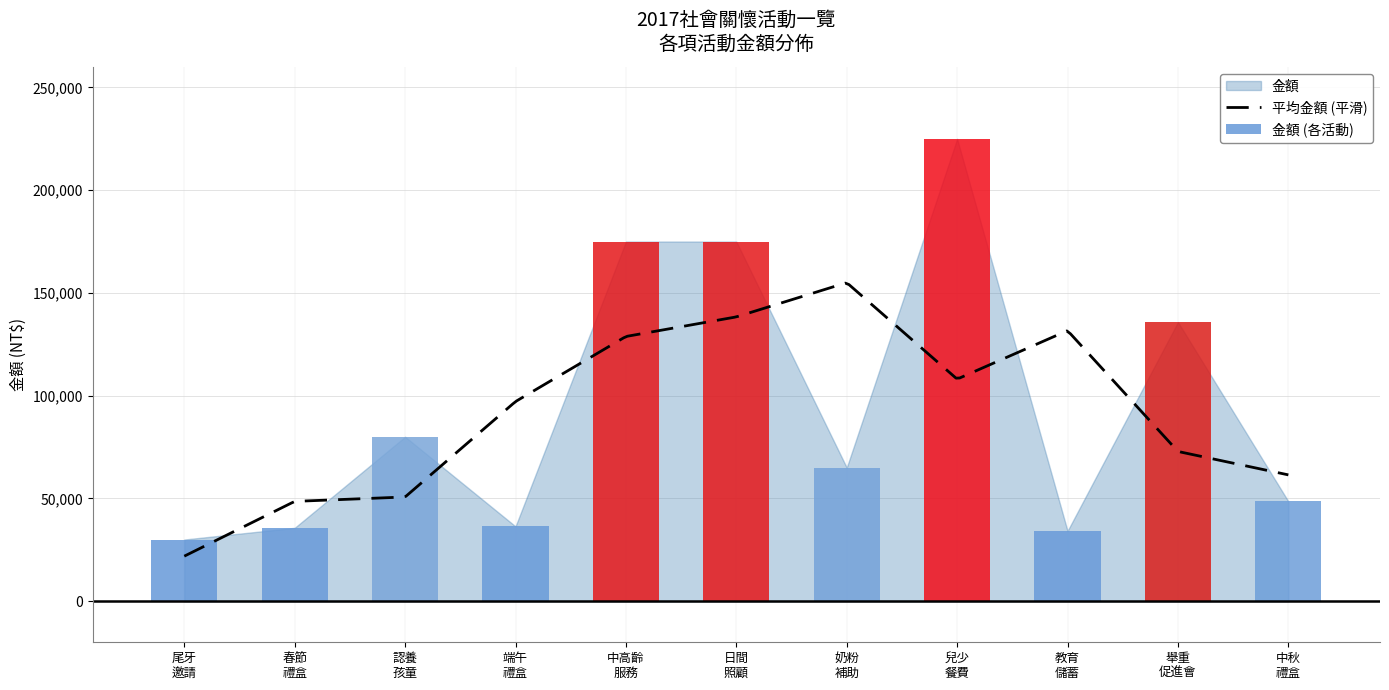

Rank the categories by value from highest to lowest.

偏鄉地區之兒少餐費補助, 中高齡智障者家庭準備與定庭支持服務計畫, 心智障礙者日間照顧計畫, 台南市大內舉重促進會, 認養視多重障礙孩童, 偏鄉地區之0~3歲奶粉補助, 中秋節小禮採購弱勢團體製作之禮盒, 端午節小禮採購弱勢團體製作之禮盒, 春節小禮採購弱勢團體製作之禮盒, 學校教育儲蓄戶, 尾牙邀請弱勢團體表演